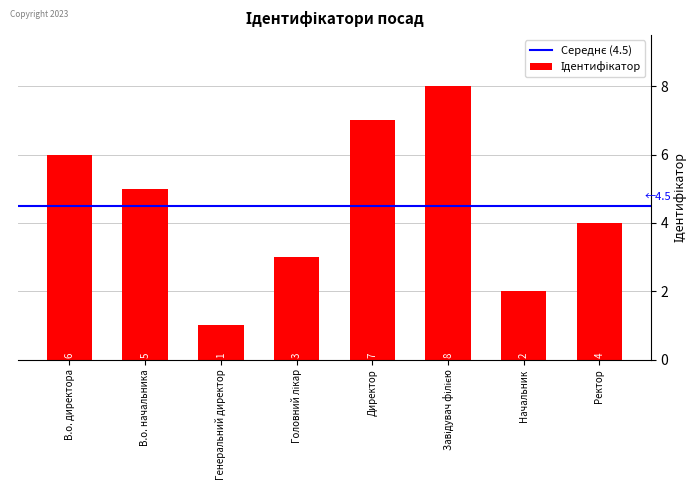

What is the label of the 8th bar from the right?

В.о. директора